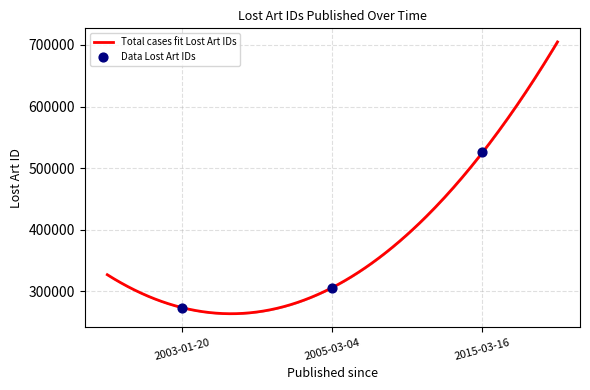

What is the change in value from 2005-03-04 to 2015-03-16?

+219156